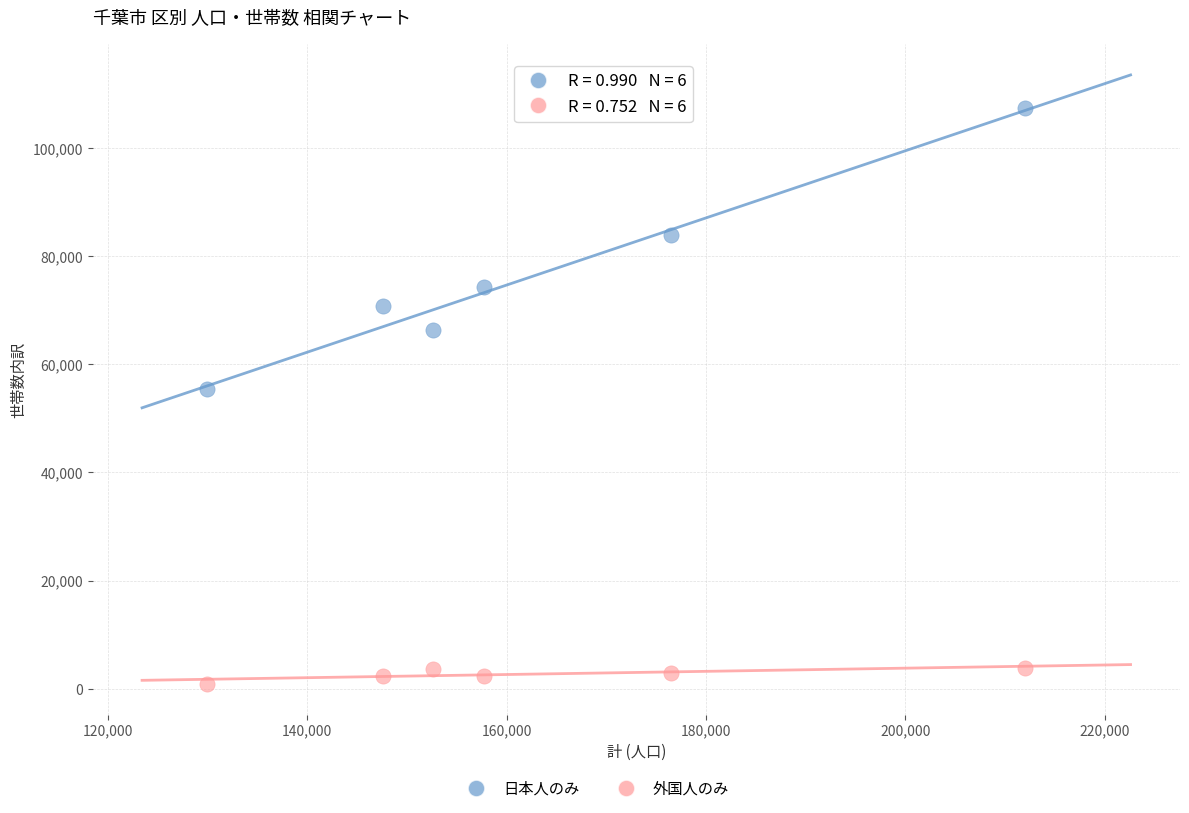

Across all data points, what is the average X value?

162739